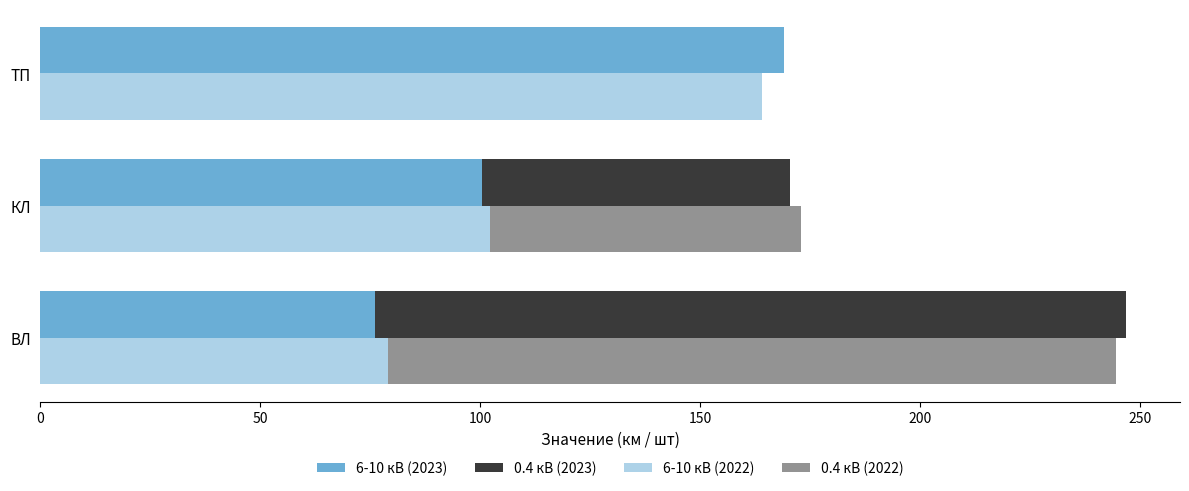

The 0.4 кВ (2022) series shows 165.7 at ВЛ. True or false?

True